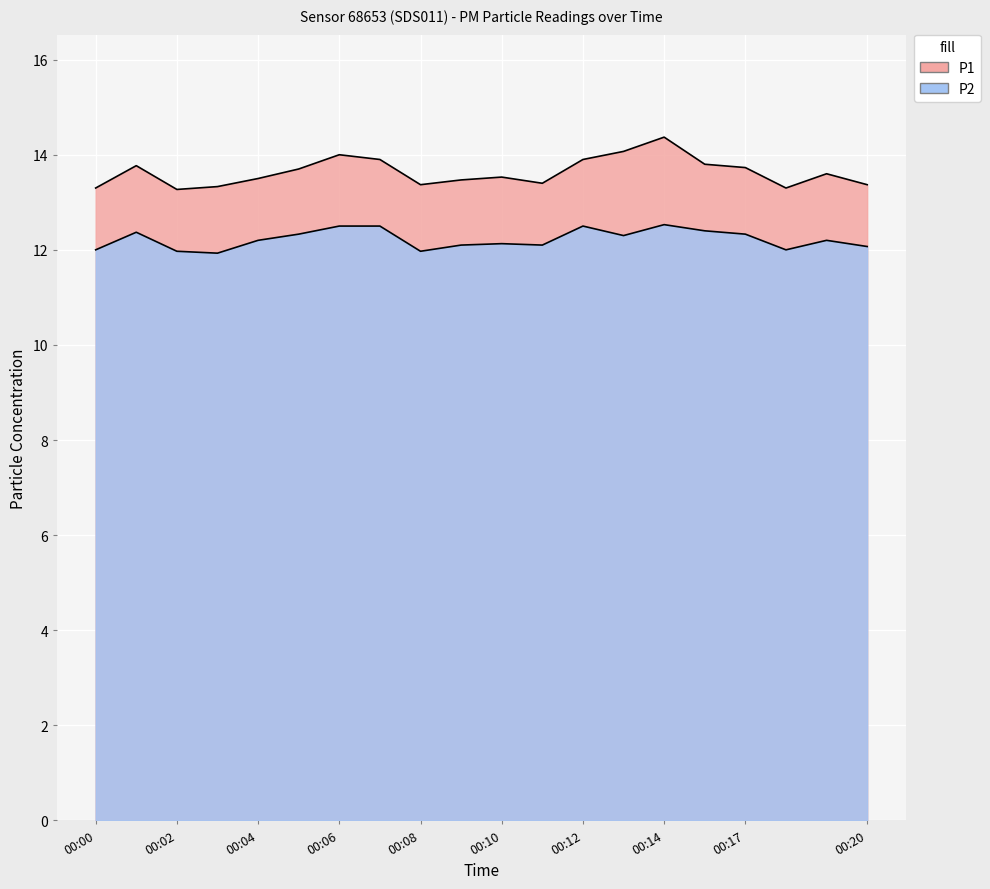

Reading right to left, extract all data points from this chart.

P1: 00:20=13.4	00:19=13.6	00:18=13.3	00:17=13.7	00:16=13.8	00:14=14.4	00:13=14.1	00:12=13.9	00:11=13.4	00:10=13.5	00:09=13.5	00:08=13.4	00:07=13.9	00:06=14.0	00:05=13.7	00:04=13.5	00:03=13.3	00:02=13.3	00:01=13.8	00:00=13.3
P2: 00:20=12.1	00:19=12.2	00:18=12.0	00:17=12.3	00:16=12.4	00:14=12.5	00:13=12.3	00:12=12.5	00:11=12.1	00:10=12.1	00:09=12.1	00:08=12.0	00:07=12.5	00:06=12.5	00:05=12.3	00:04=12.2	00:03=11.9	00:02=12.0	00:01=12.4	00:00=12.0